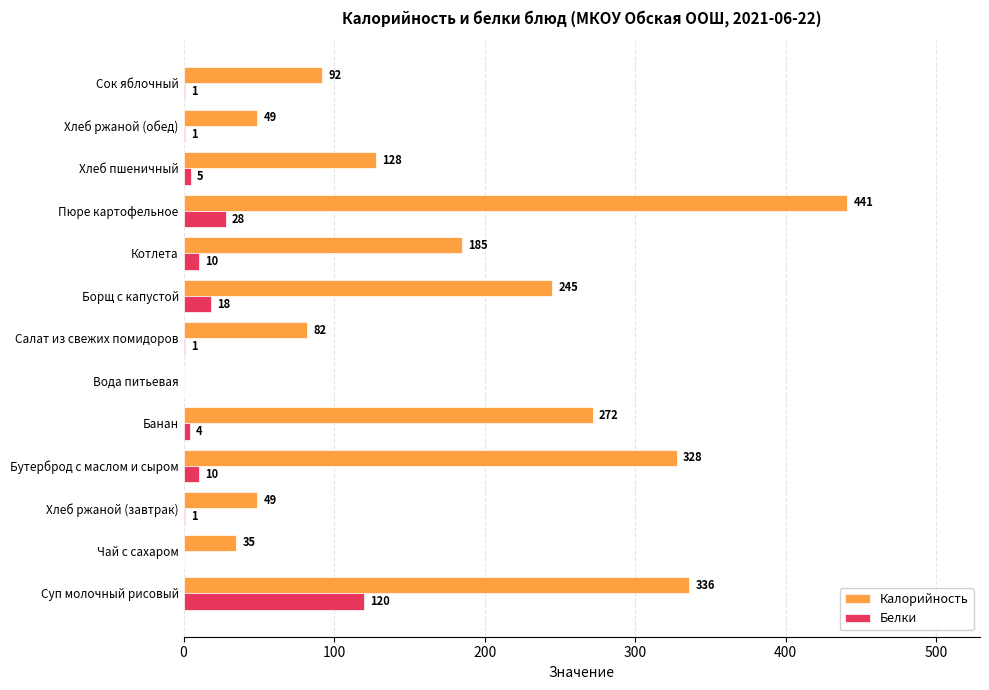

What is the average value of the Калорийность series?

172